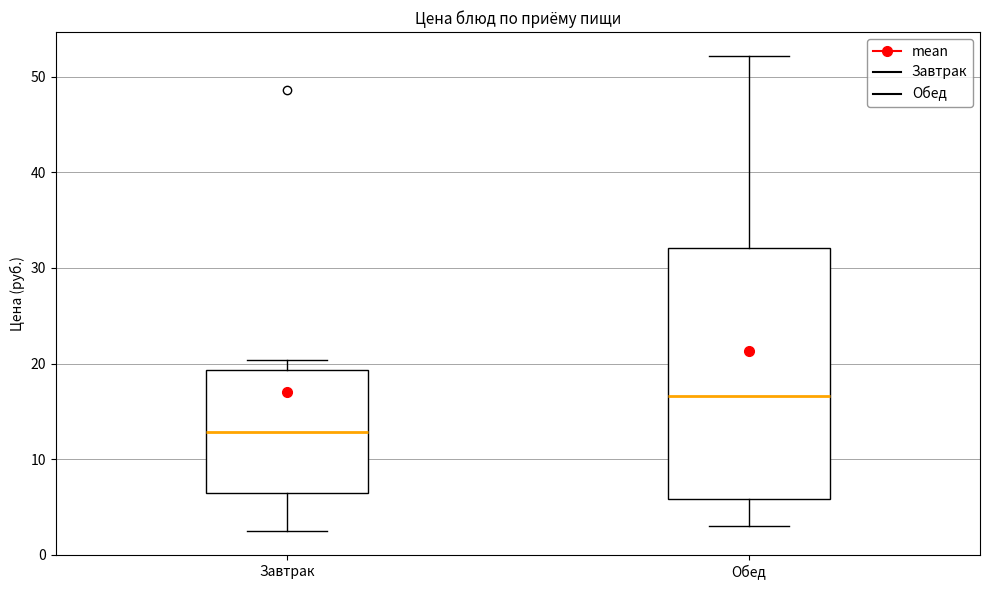

Reading left to right, read every box against the y-axis: the position of its median line, the range the box covers, and the ends of its whiskers. The values are not printed on the chart, so give them approximately, as read against the axis.

Завтрак: median 13, box 6 to 19, whiskers 2 to 20
Обед: median 17, box 6 to 32, whiskers 3 to 52